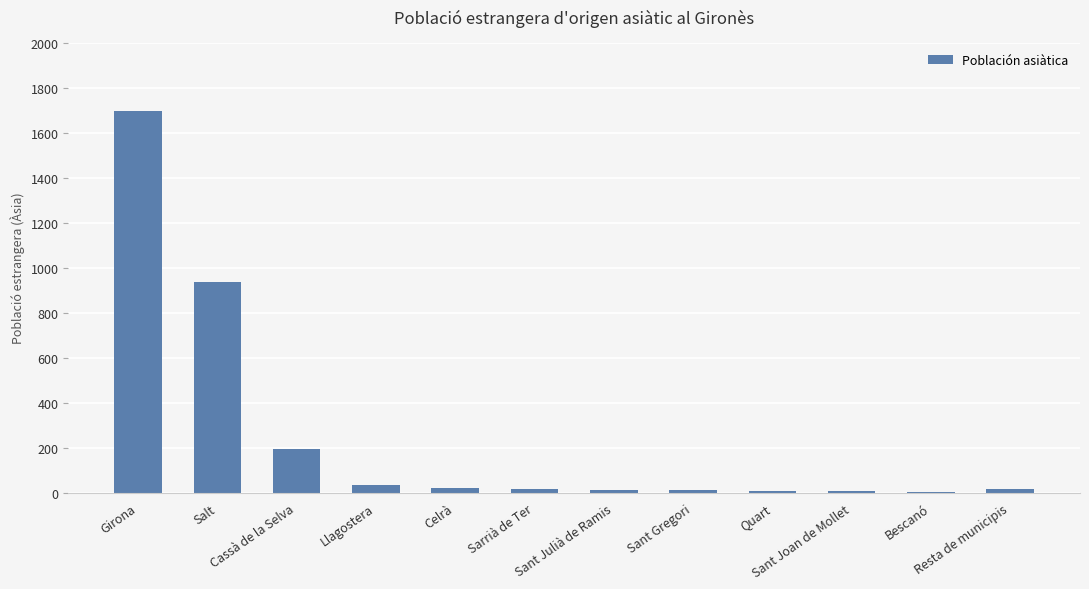

What is the sum of the values at Cassà de la Selva and Resta de municipis?

211